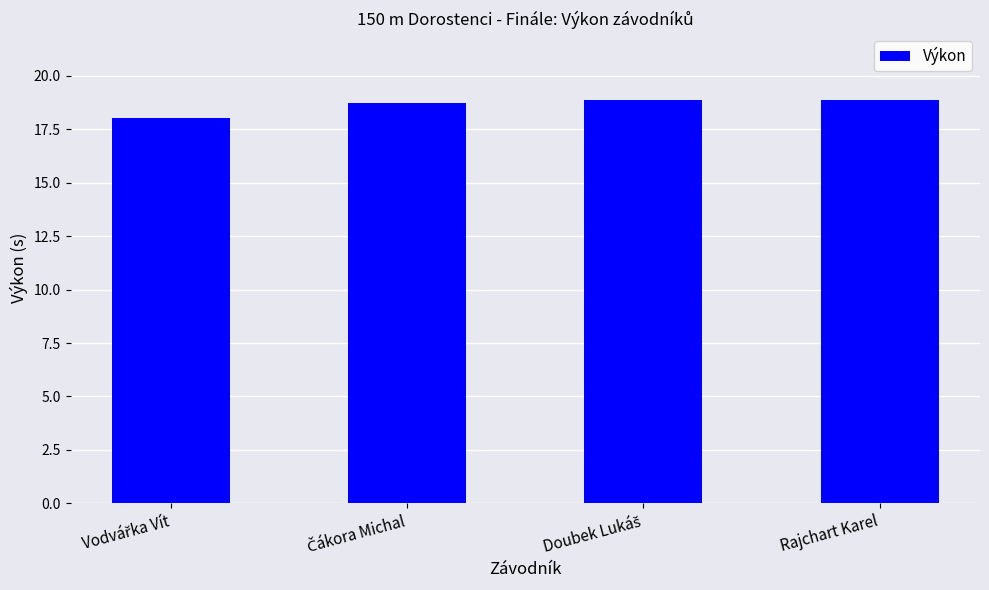

True or false: the data shows 18.9 at Rajchart Karel.

True